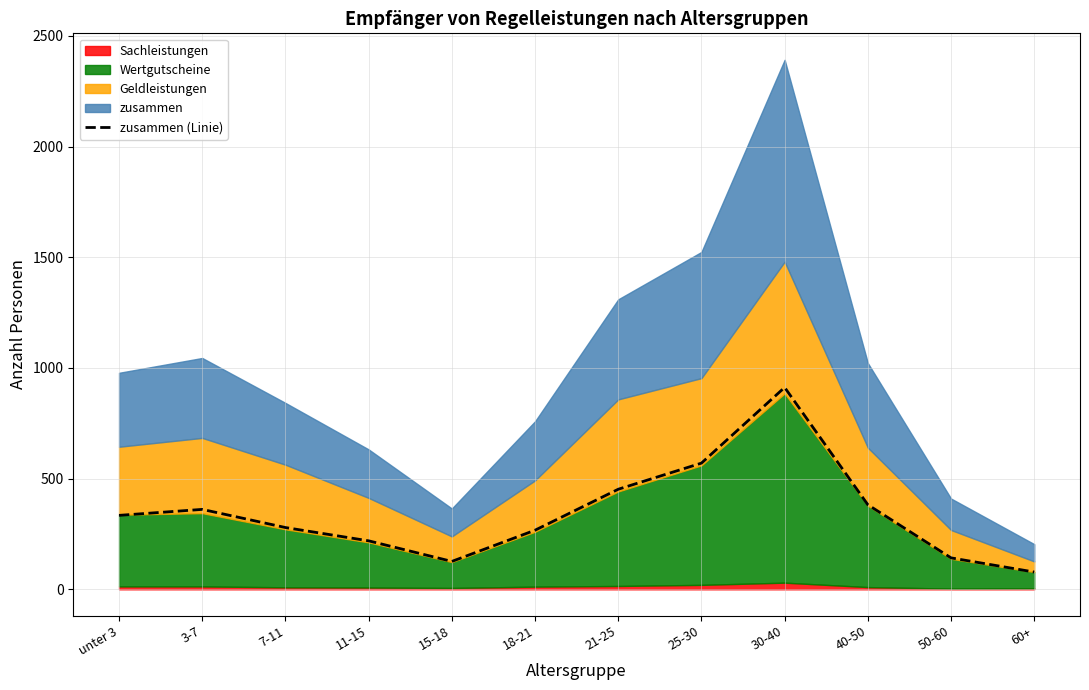

What is the sum of the values at 25-30 and 50-60?

712